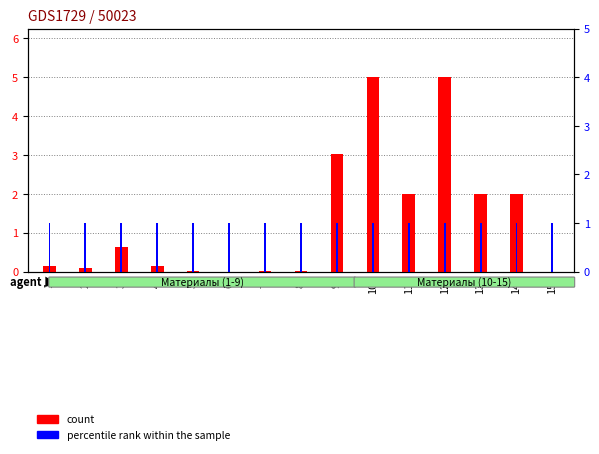

How many groups of bars are there?

15